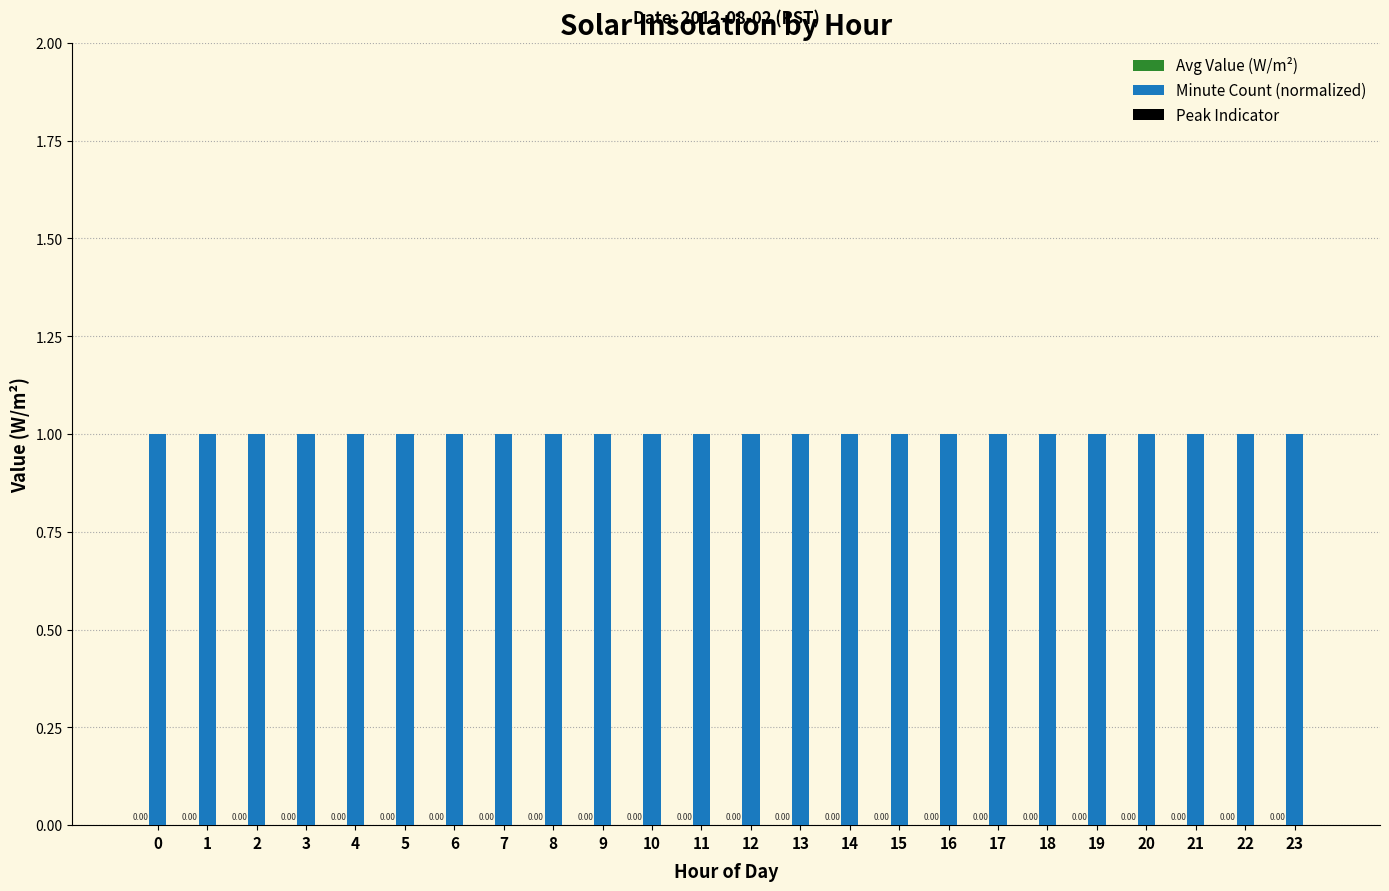

Count the number of data series in this chart.

3